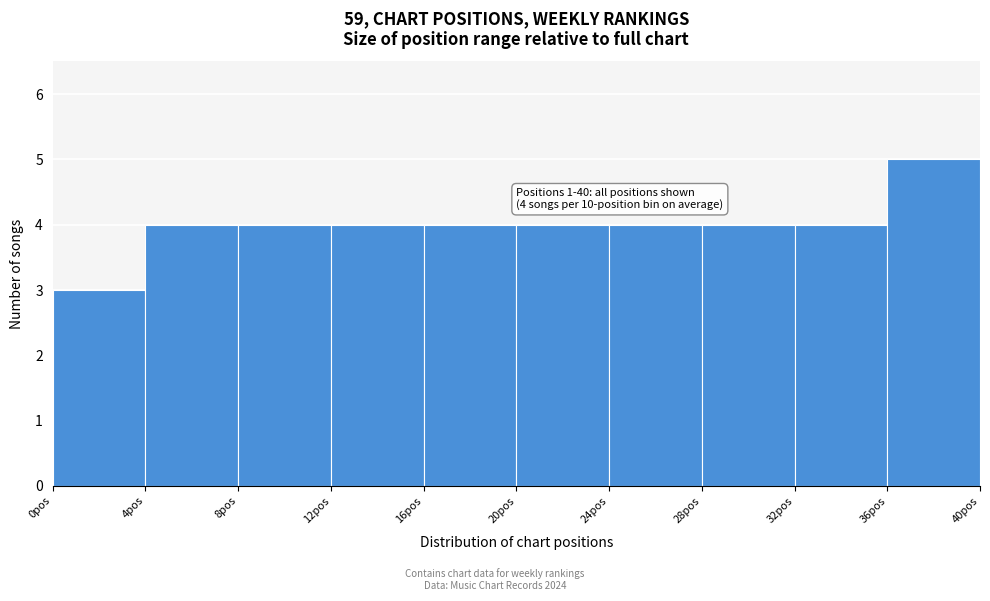

Which range on the x-axis has the tallest bar?

36 to 40